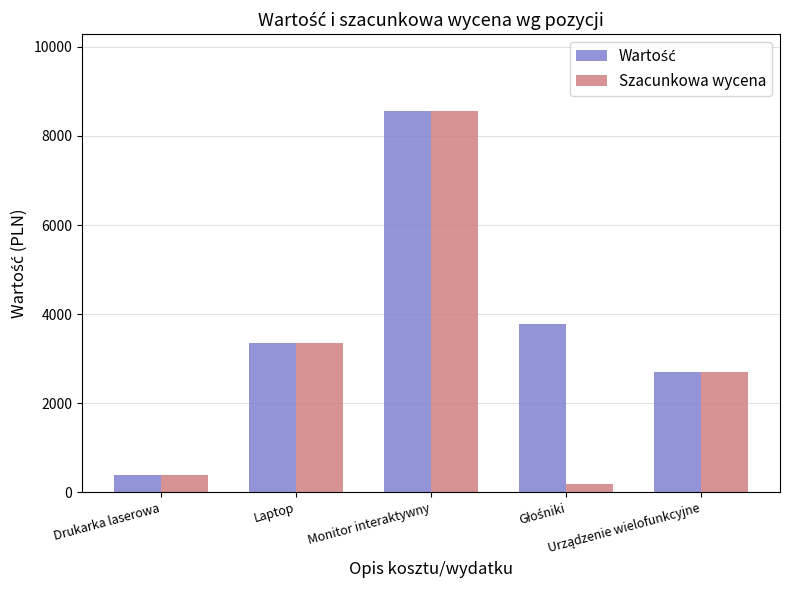

What is the maximum value shown in the chart?

8570